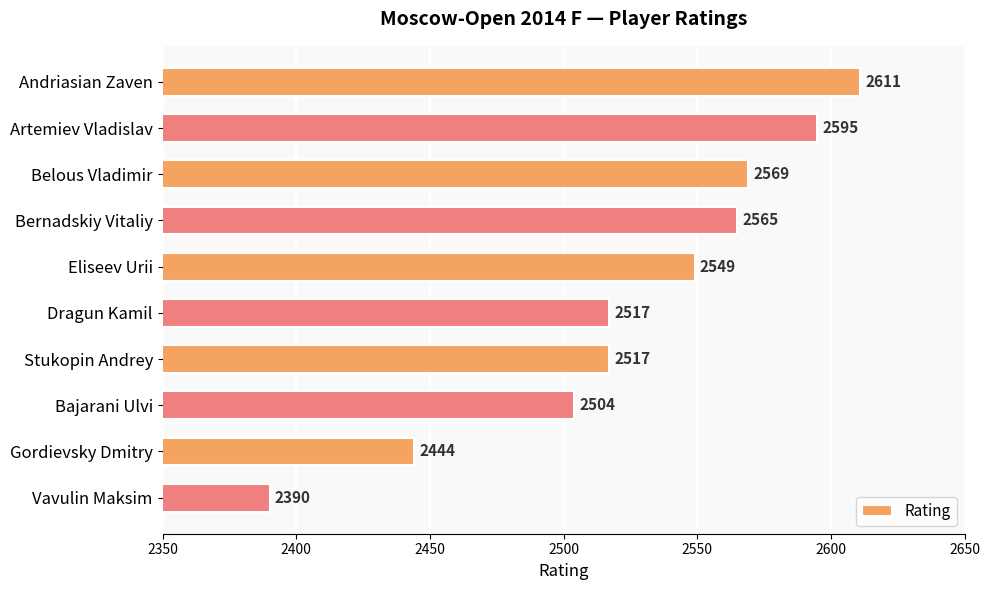

Reading top to bottom, list all the values displayed in this chart.

2611	2595	2569	2565	2549	2517	2517	2504	2444	2390